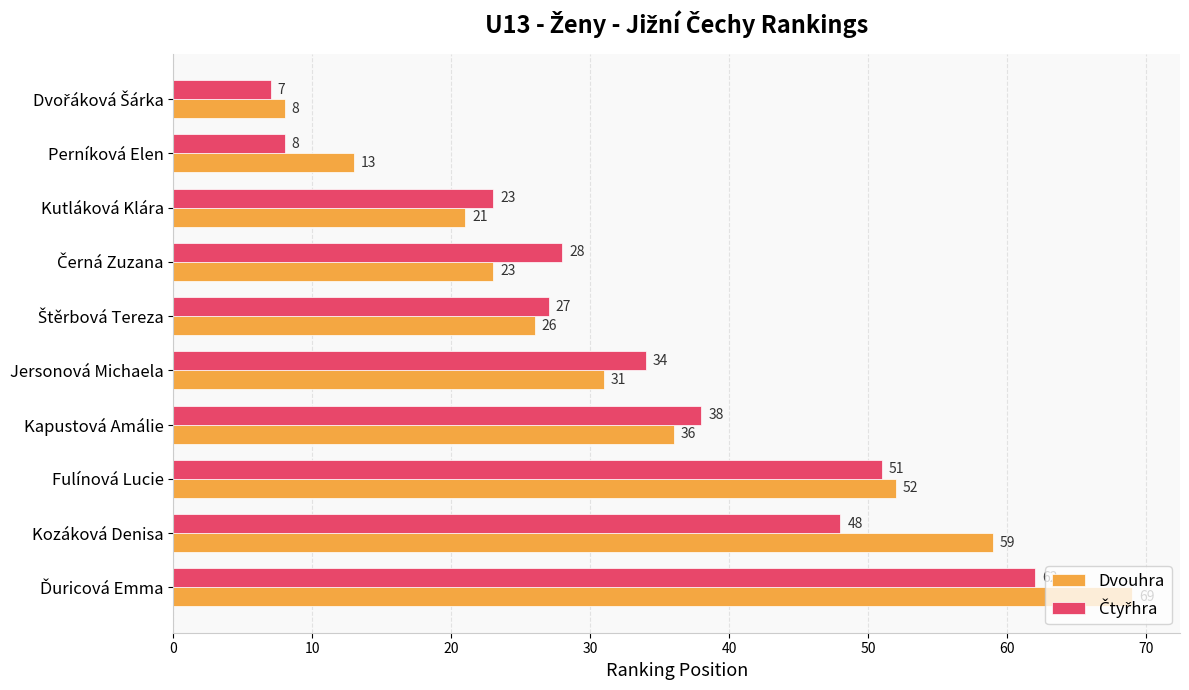

Is it true that Dvouhra equals 36 at Kapustová Amálie?

True